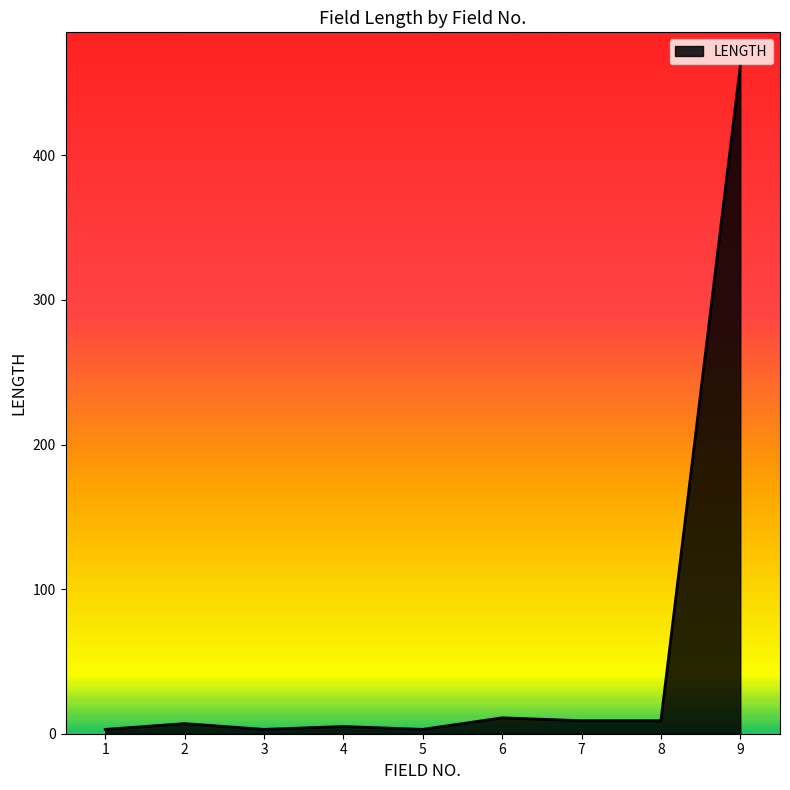

What is the difference between the maximum and minimum values?

459